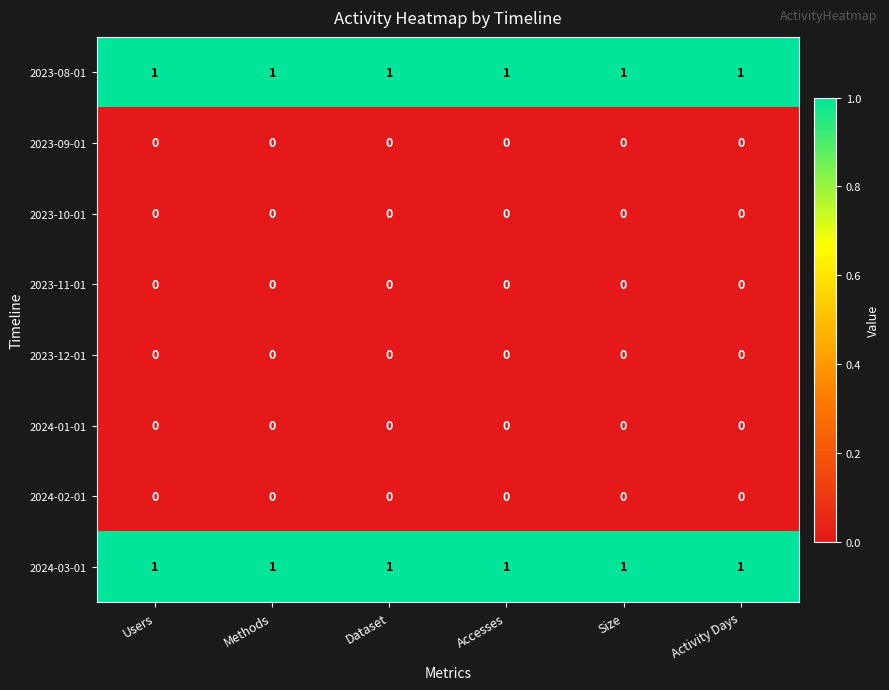

At how many categories does at least one series exceed 0?

6